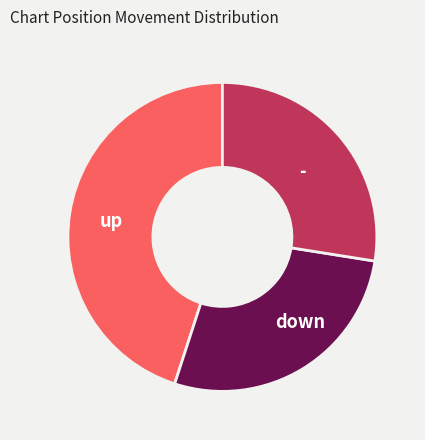

True or false: down accounts for 39% of the total.

False